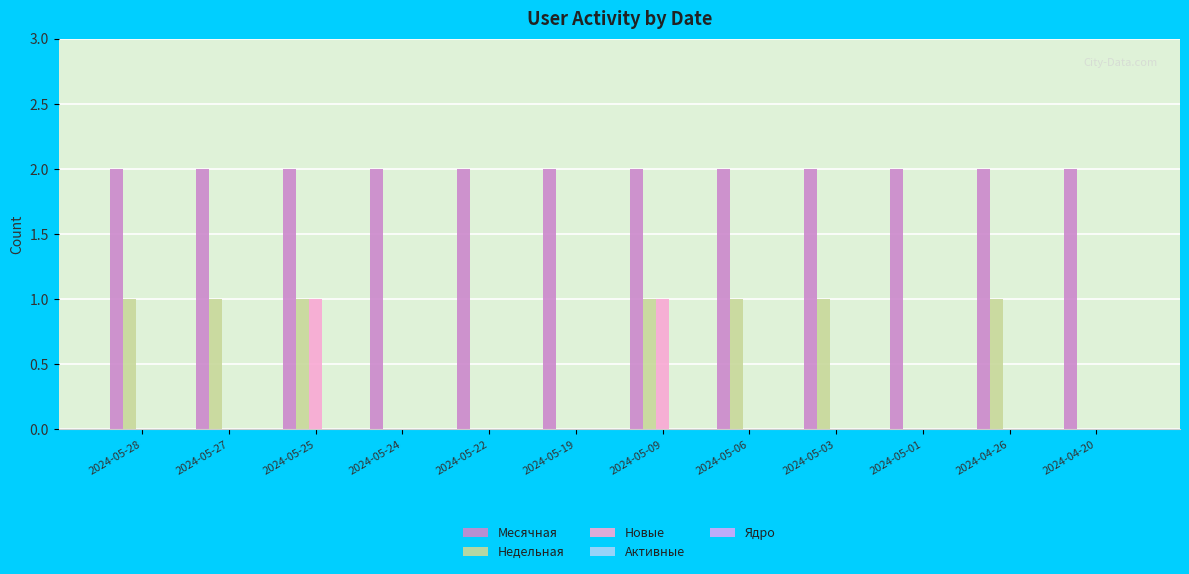

The Месячная series shows 1 at 2024-05-19. True or false?

False